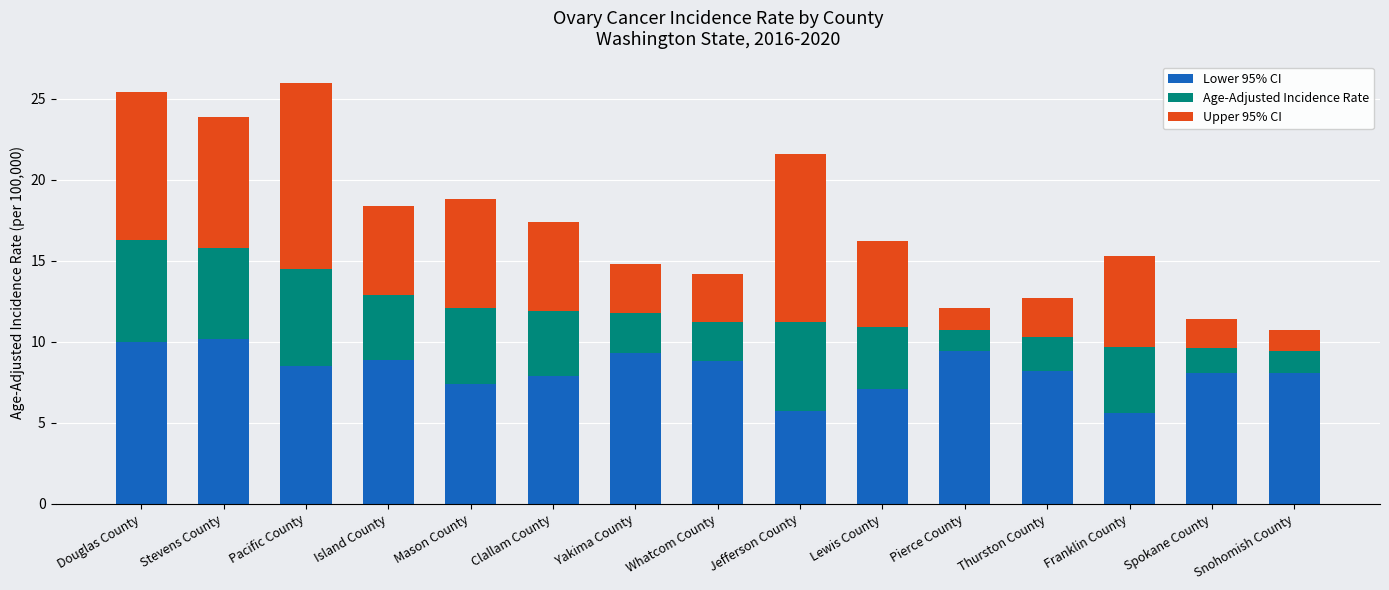

The Lower 95% CI series shows 9.4 at Pierce County. True or false?

True